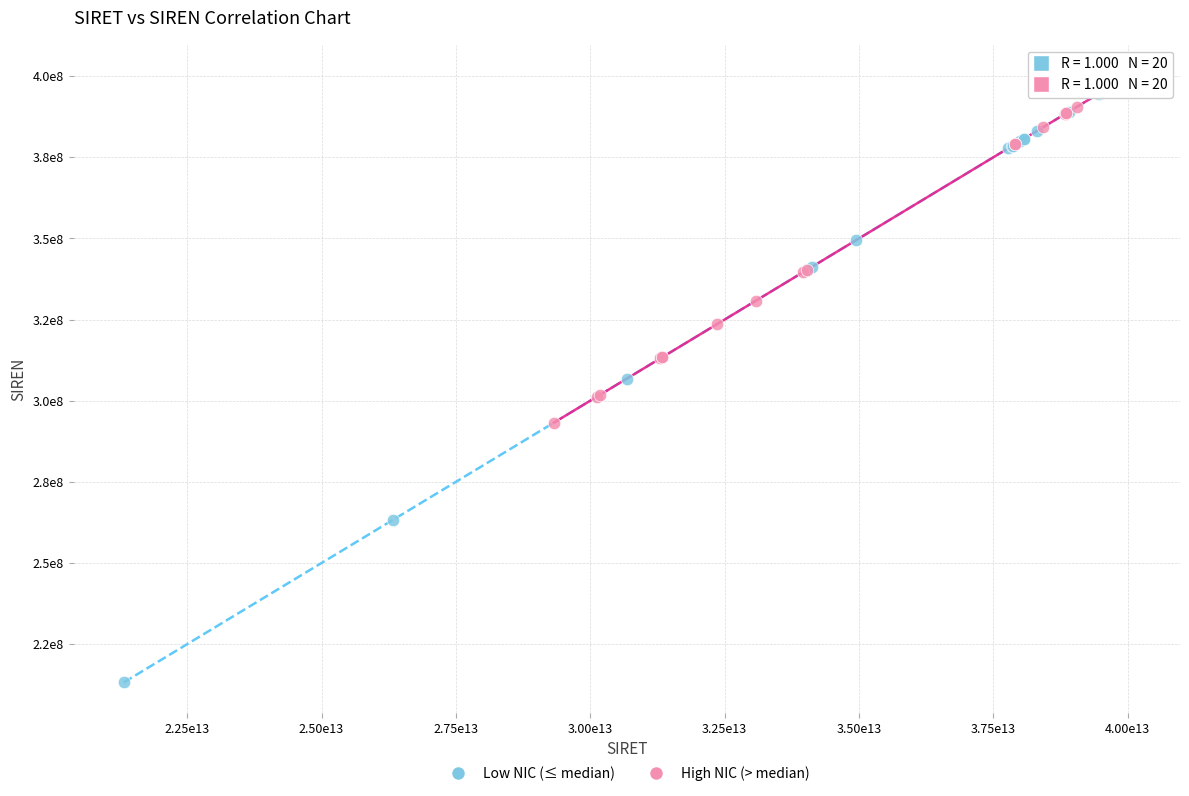

Which series contains the highest Y value?

Low NIC (≤ median)